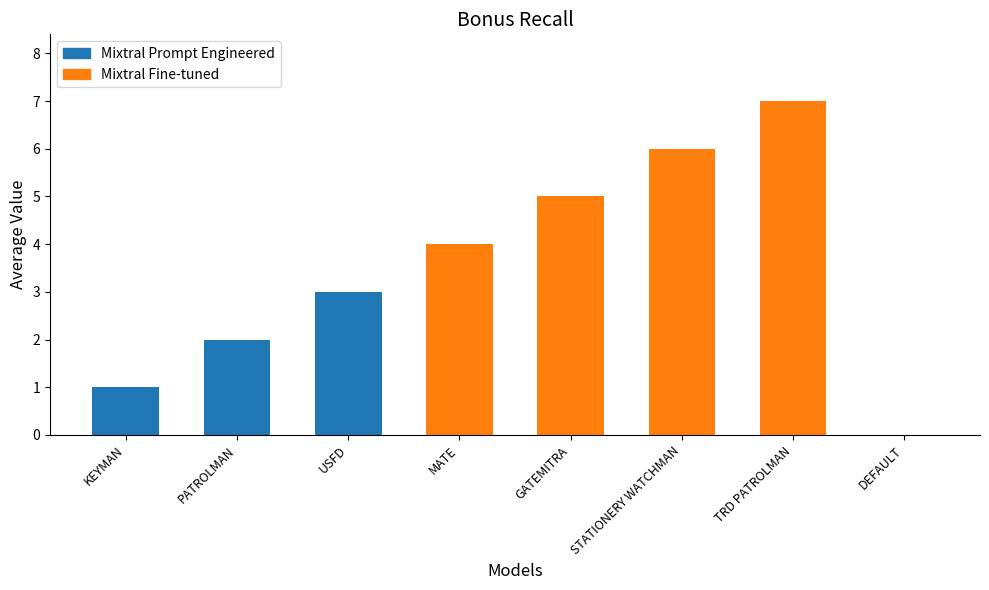

The value at DEFAULT is 0. True or false?

True